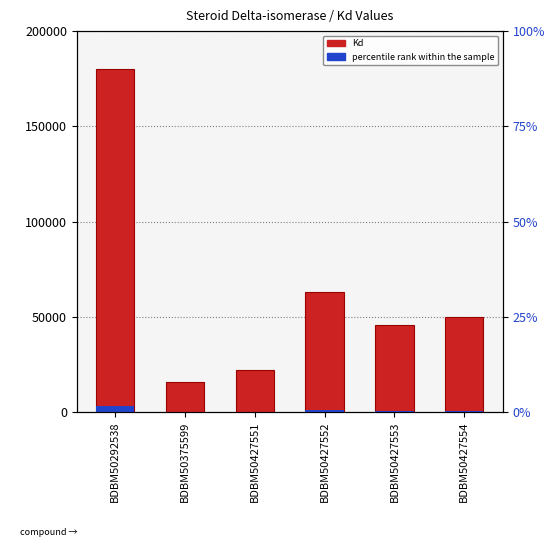

How many data points in Kd are above 50000?

2